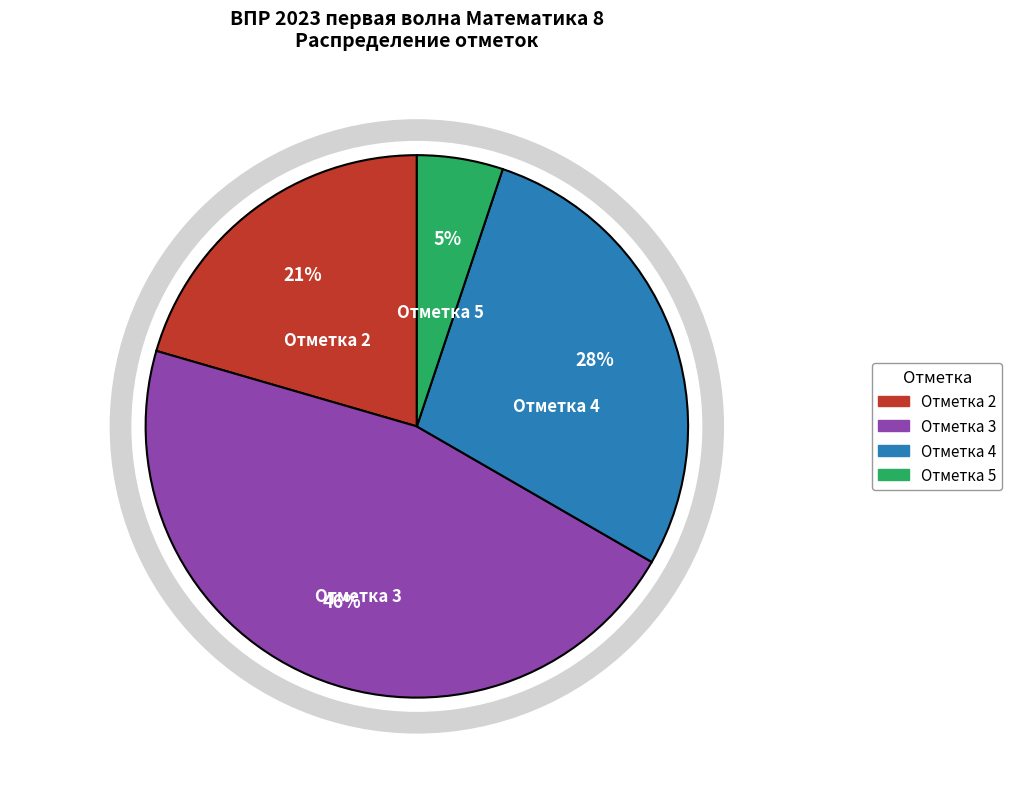

Rank the categories by value from lowest to highest.

Отметка 5, Отметка 2, Отметка 4, Отметка 3